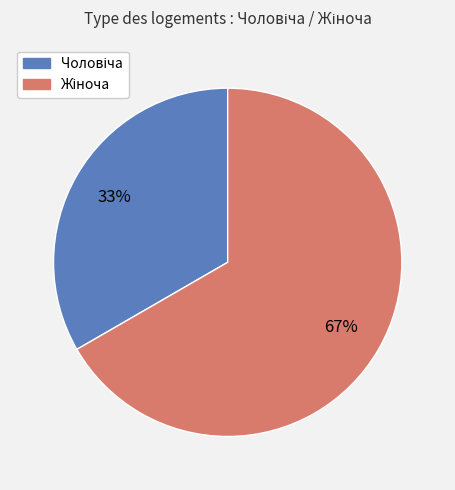

To the nearest percent, what is the average slice percentage?

50%